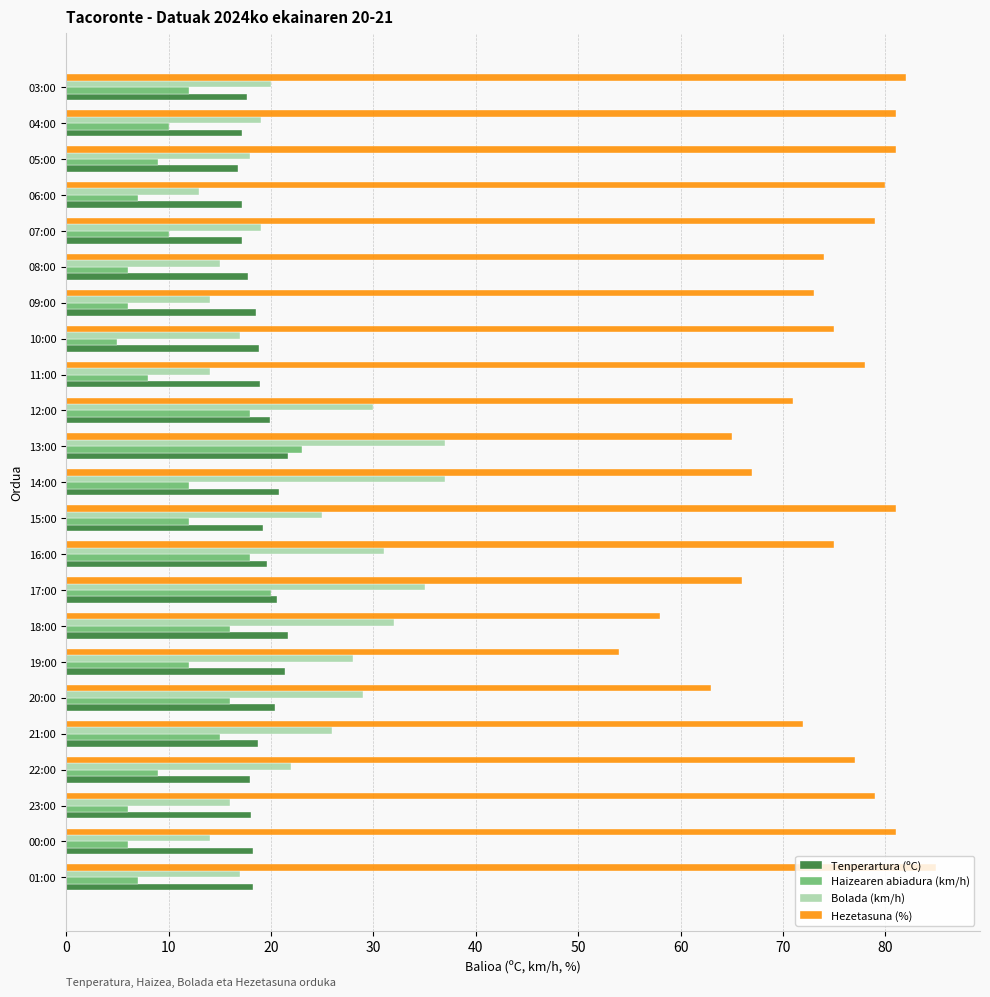

Is the value of Tenperartura (ºC) at 03:00 greater than the value of Hezetasuna (%) at 17:00?

No